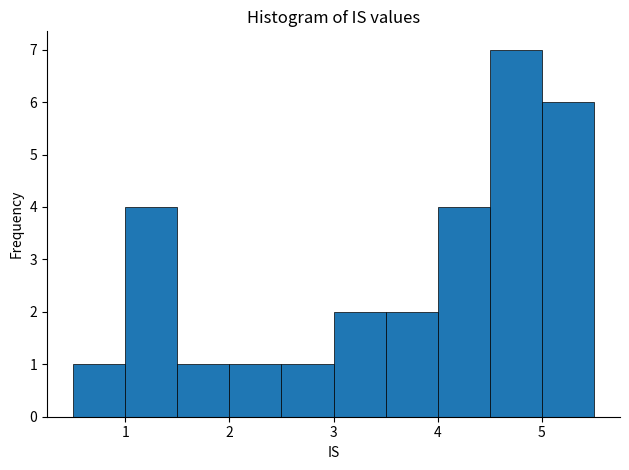

What is the height of the bar covering 5.0 to 5.5 on the x-axis? The values are not printed on the chart, so give them approximately, as read against the axis.

6